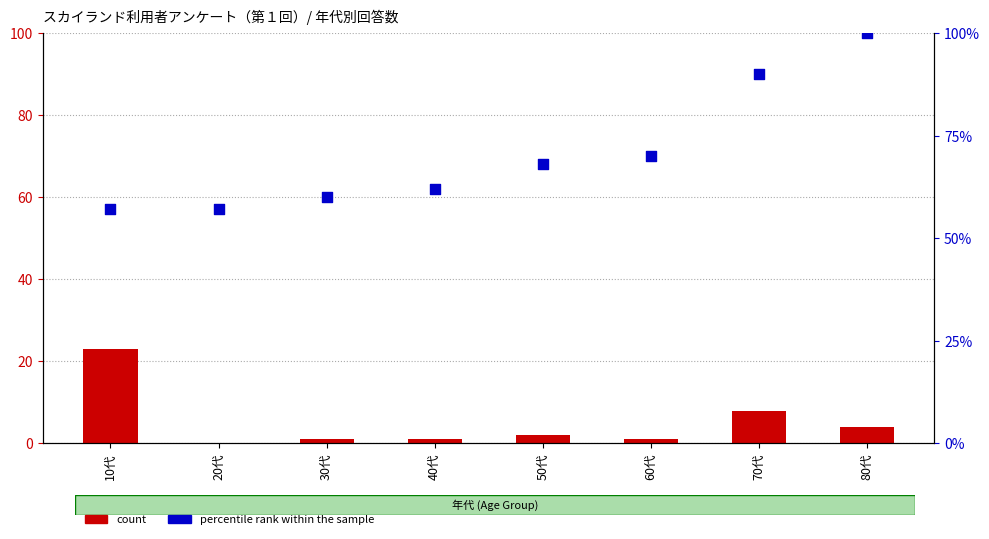

At how many categories does at least one series exceed 91?

1